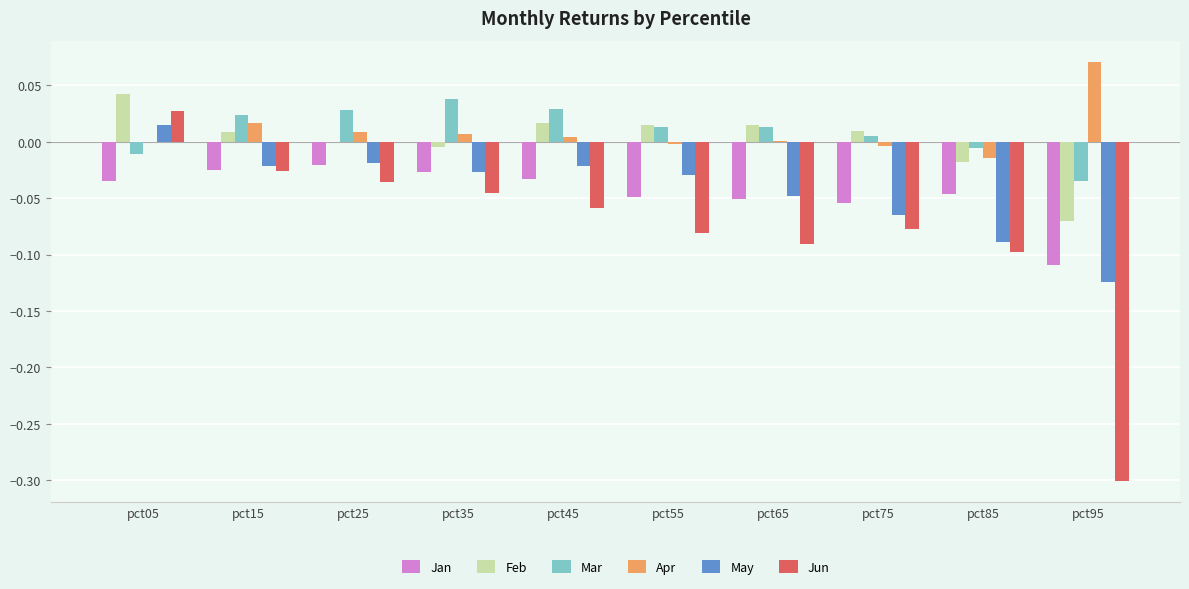

What is the sum of all Jan values?

-0.5